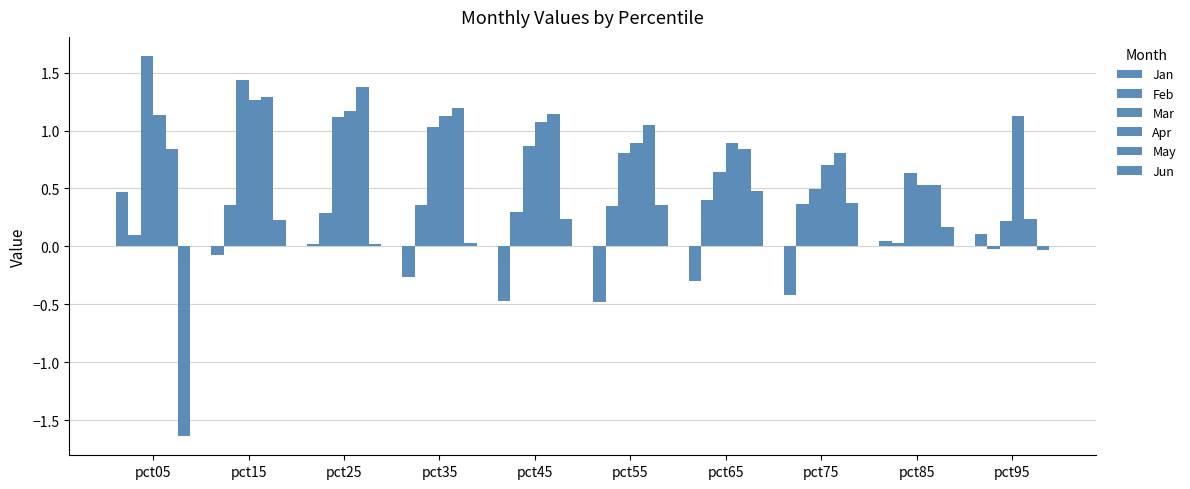

Reading left to right, extract all data points from this chart.

Jan: pct05=0.5	pct15=-0.1	pct25=0.0	pct35=-0.3	pct45=-0.5	pct55=-0.5	pct65=-0.3	pct75=-0.4	pct85=0.0	pct95=0.1
Feb: pct05=0.1	pct15=0.4	pct25=0.3	pct35=0.4	pct45=0.3	pct55=0.4	pct65=0.4	pct75=0.4	pct85=0.0	pct95=-0.0
Mar: pct05=1.6	pct15=1.4	pct25=1.1	pct35=1.0	pct45=0.9	pct55=0.8	pct65=0.6	pct75=0.5	pct85=0.6	pct95=0.2
Apr: pct05=1.1	pct15=1.3	pct25=1.2	pct35=1.1	pct45=1.1	pct55=0.9	pct65=0.9	pct75=0.7	pct85=0.5	pct95=1.1
May: pct05=0.8	pct15=1.3	pct25=1.4	pct35=1.2	pct45=1.1	pct55=1.0	pct65=0.8	pct75=0.8	pct85=0.5	pct95=0.2
Jun: pct05=-1.6	pct15=0.2	pct25=0.0	pct35=0.0	pct45=0.2	pct55=0.4	pct65=0.5	pct75=0.4	pct85=0.2	pct95=-0.0